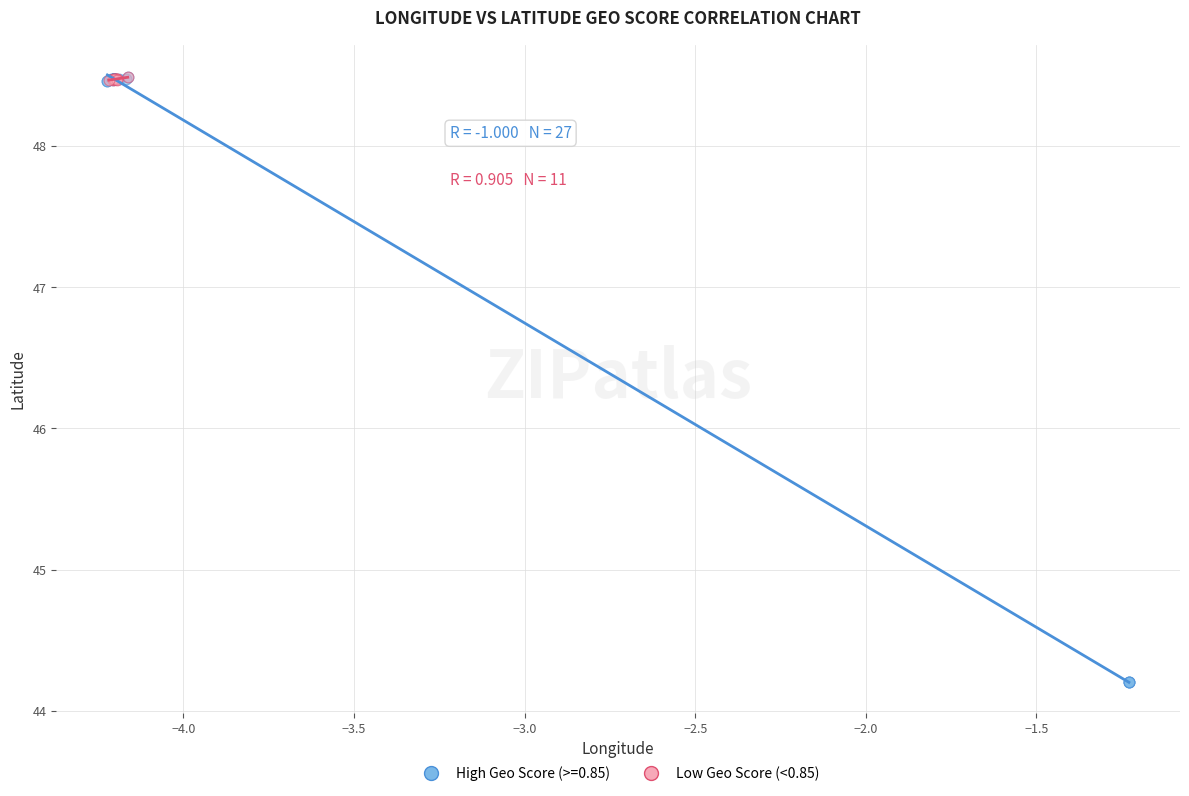

Which series reaches the minimum Y coordinate?

High Geo Score (>=0.85)